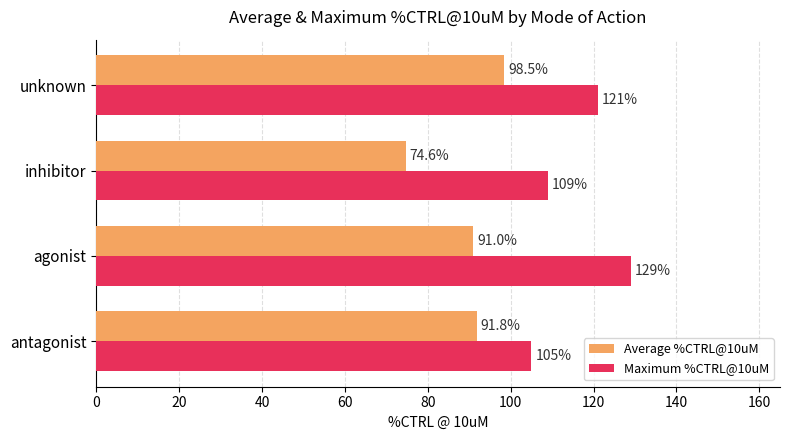

Which category has the lowest value in the Average %CTRL@10uM series?

inhibitor